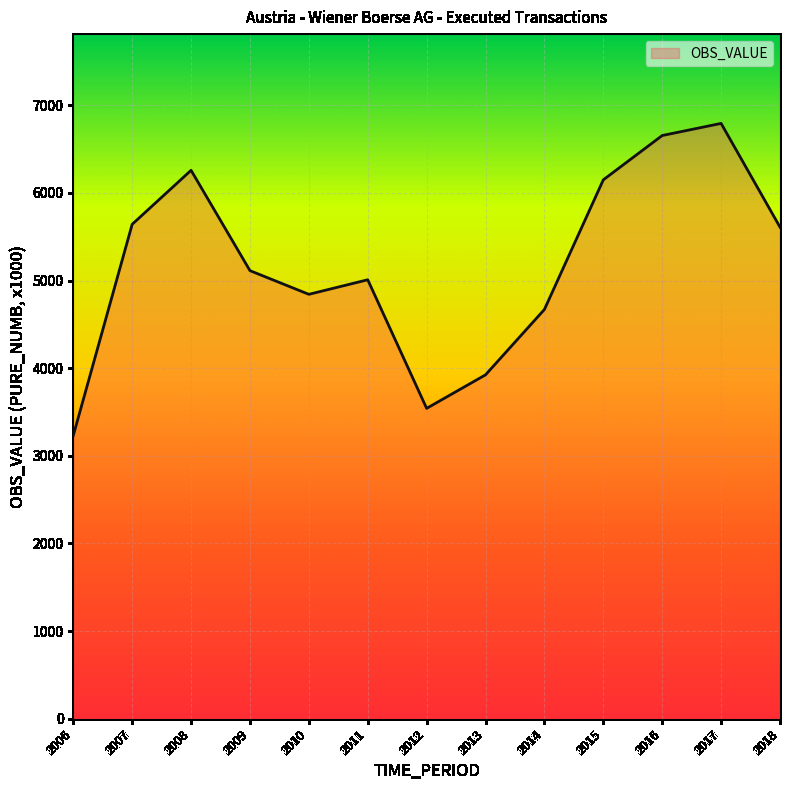

How many distinct data groups are displayed?

1